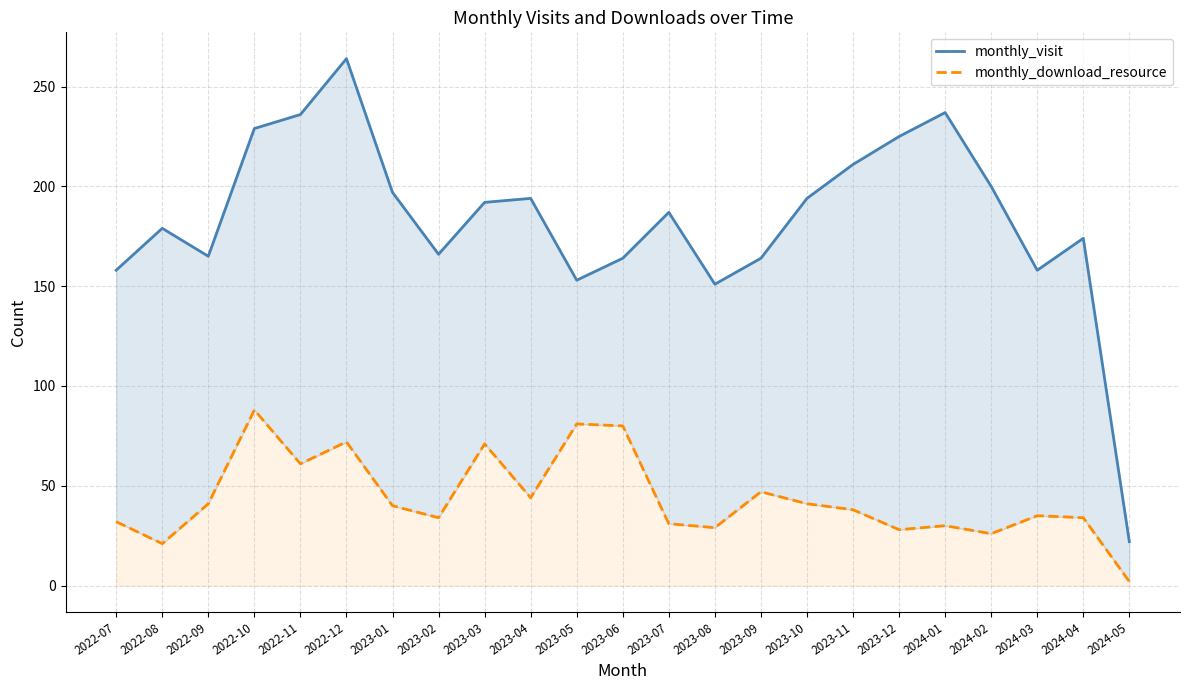

What is the lowest value of the monthly_visit series?

22